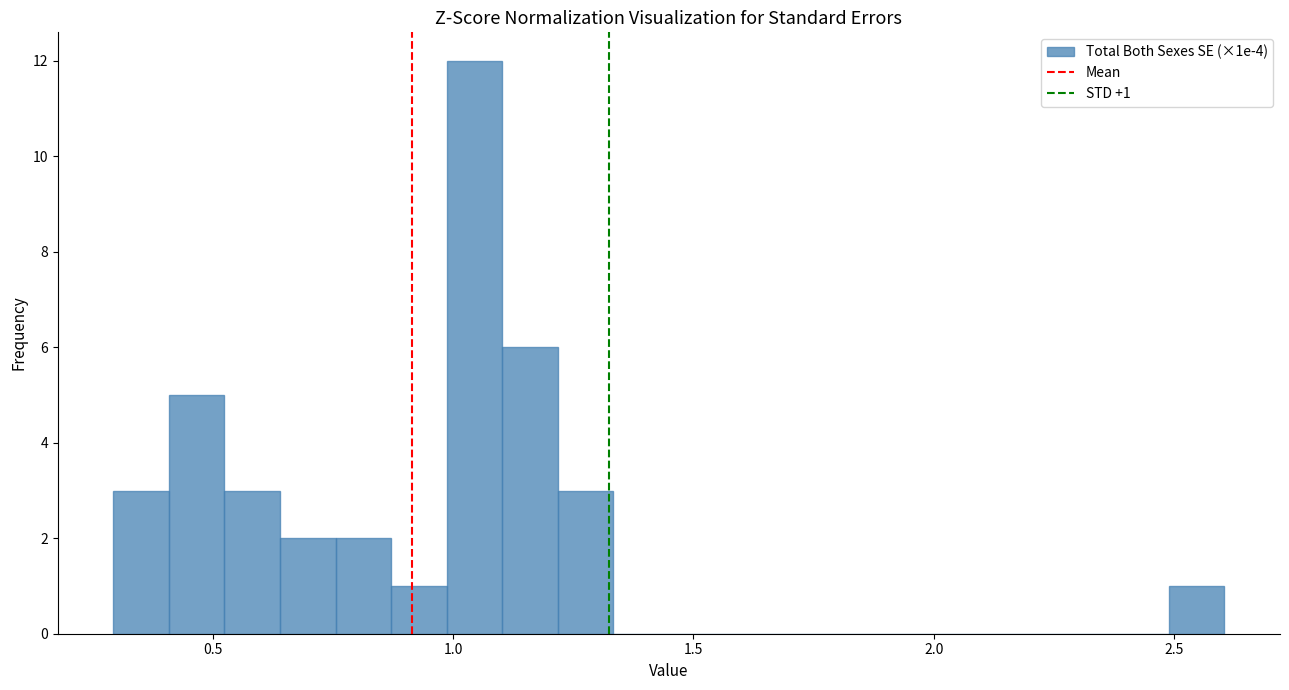

Around what value on the x-axis is the tallest bar? Give the approximate position of its centre, as read against the axis.

1.05